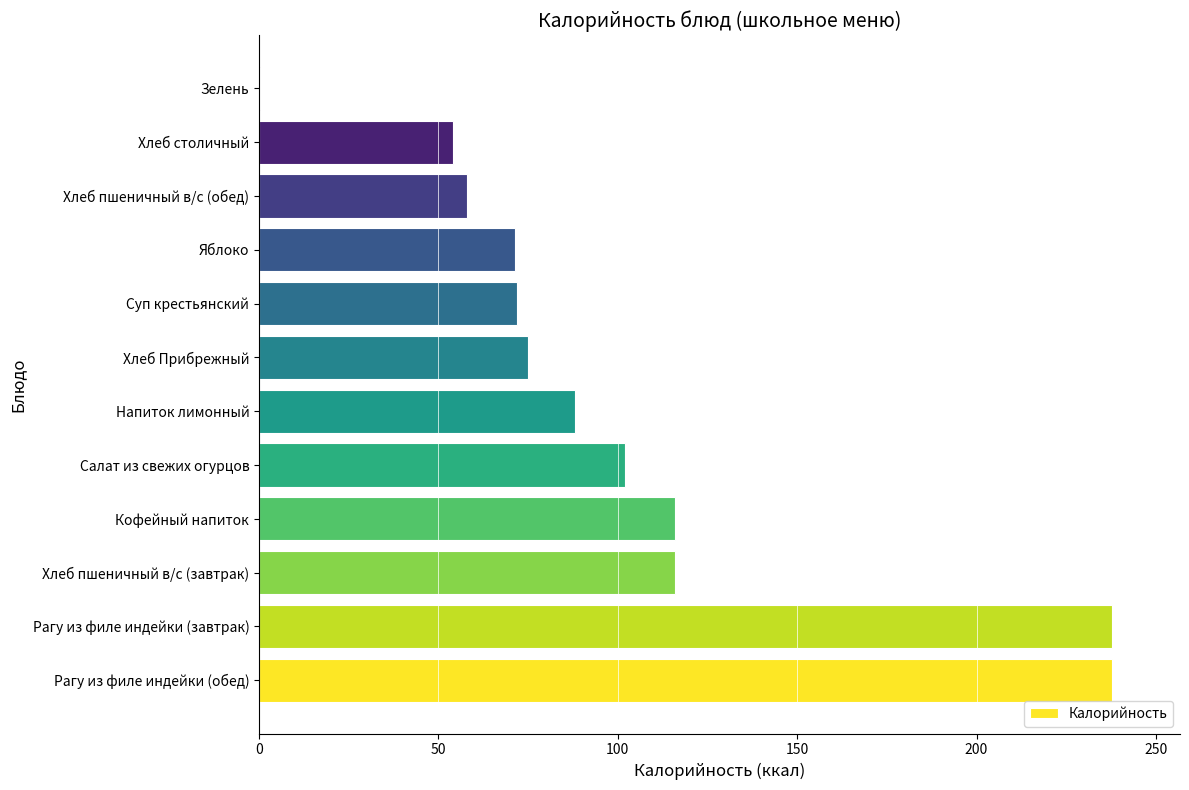

The chart shows a value of 160.4 at Хлеб пшеничный в/с (завтрак). True or false?

False